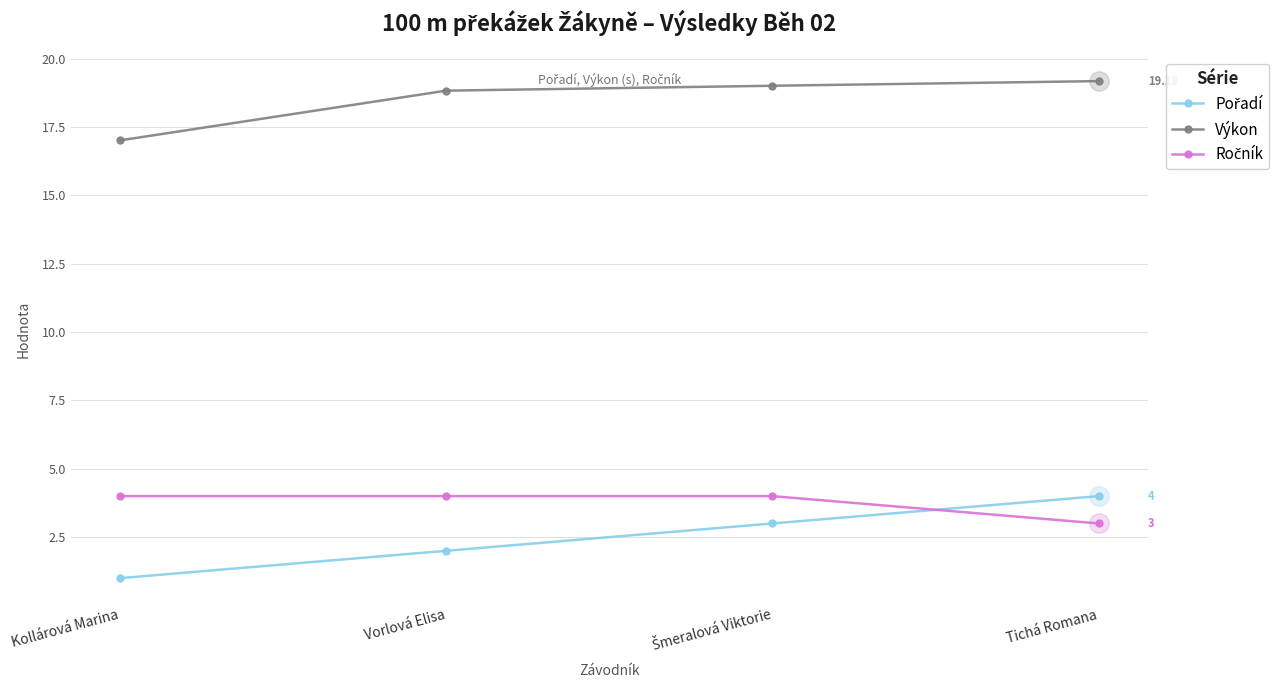

Which series changed the most between Kollárová Marina and Vorlová Elisa?

Výkon